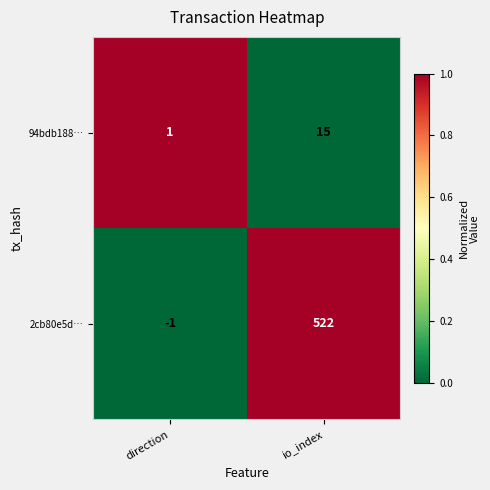

Which series has the largest total across all categories?

2cb80e5d…